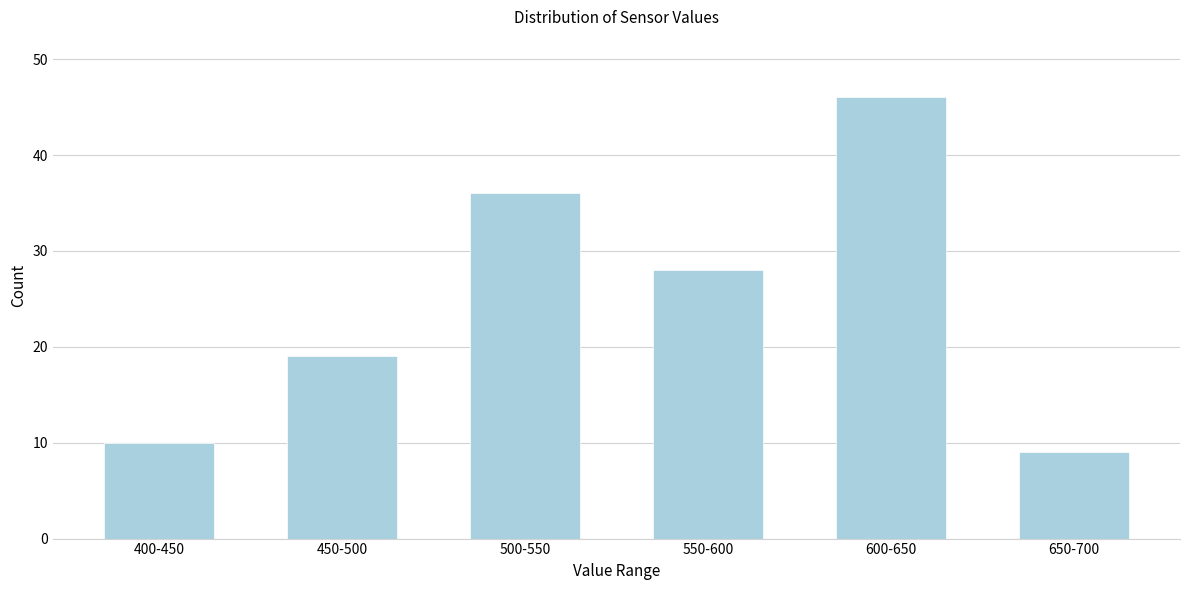

Reading left to right, extract all data points from this chart.

10	19	36	28	46	9